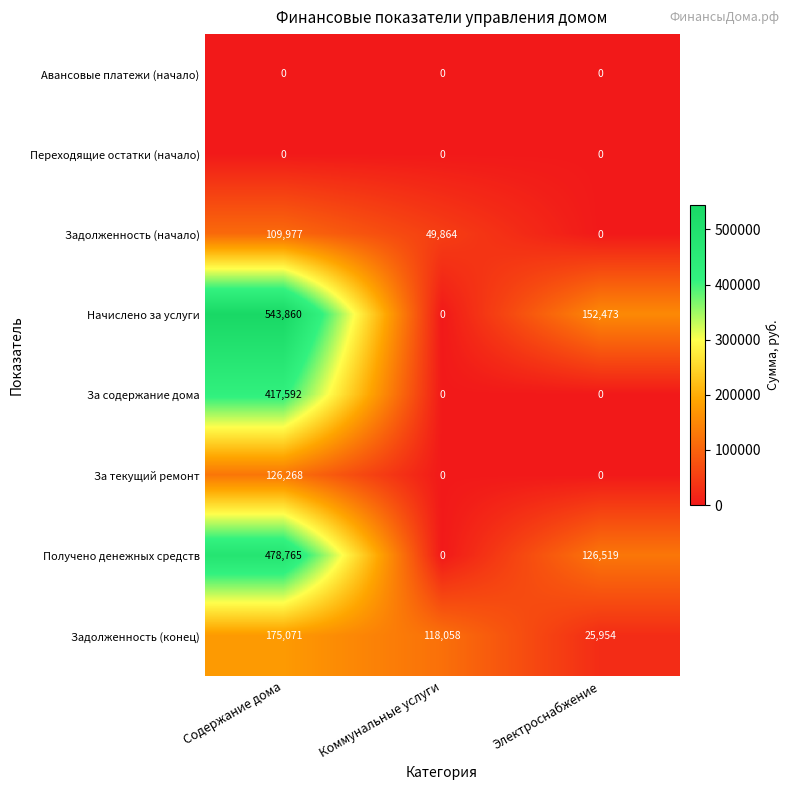

What is the total value across all series at Электроснабжение?

304946